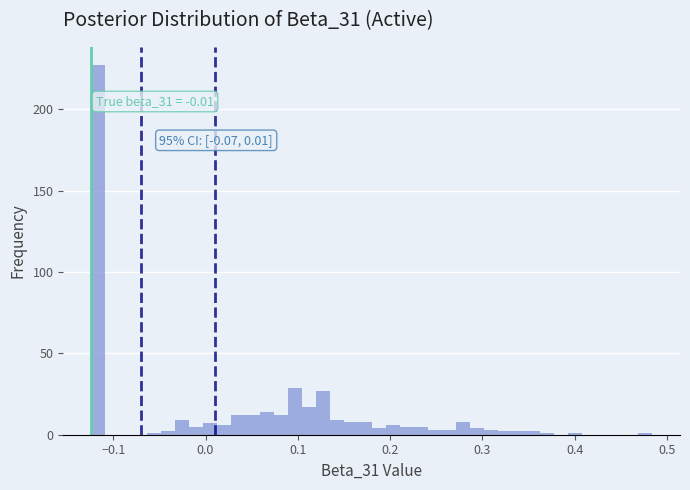

Read against the x-axis, roughly where is the centre of the tallest bar?

-0.12